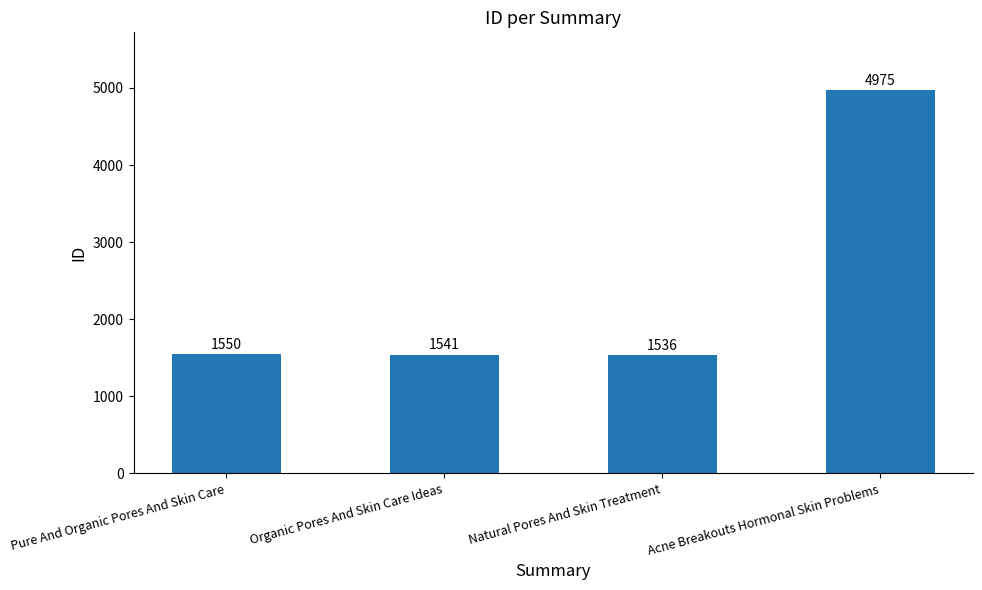

What is the difference between the maximum and minimum values?

3439